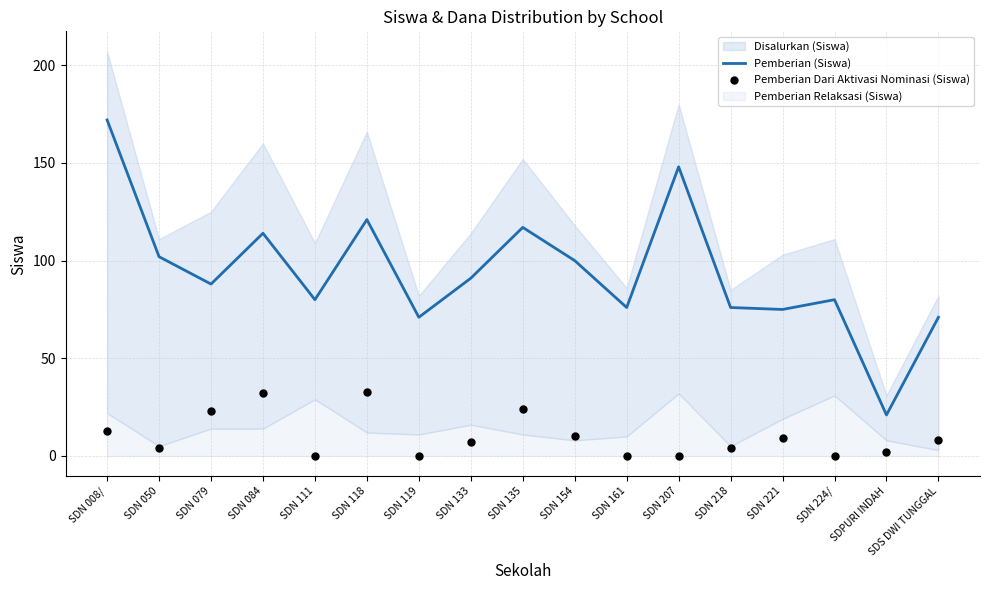

True or false: Pemberian (Siswa) has a value of 71 at SDS DWI TUNGGAL.

True